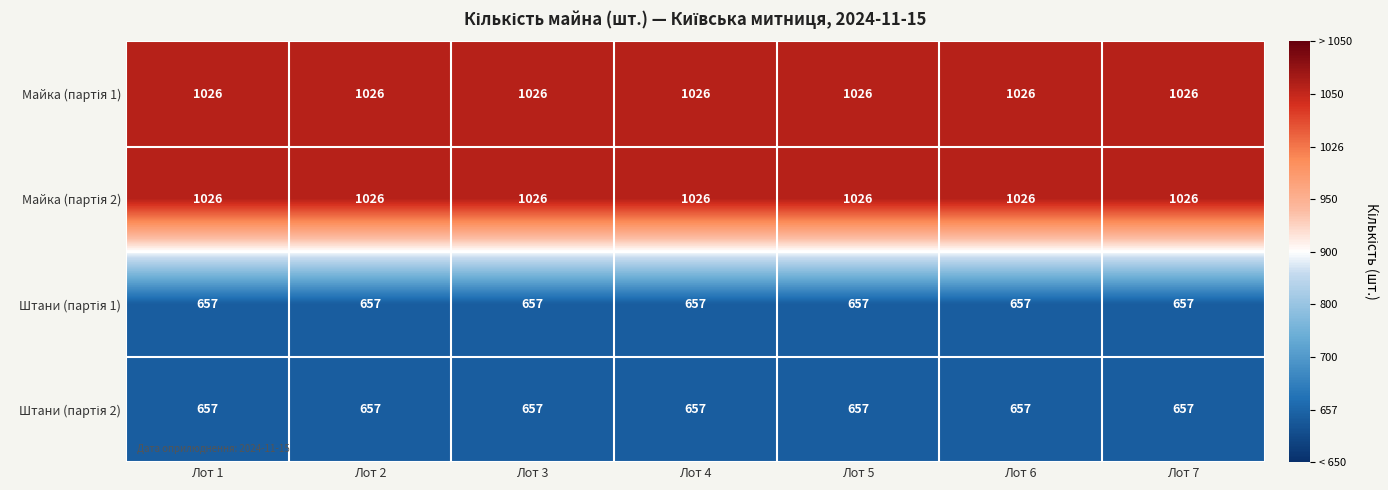

At how many categories does at least one series exceed 659?

7